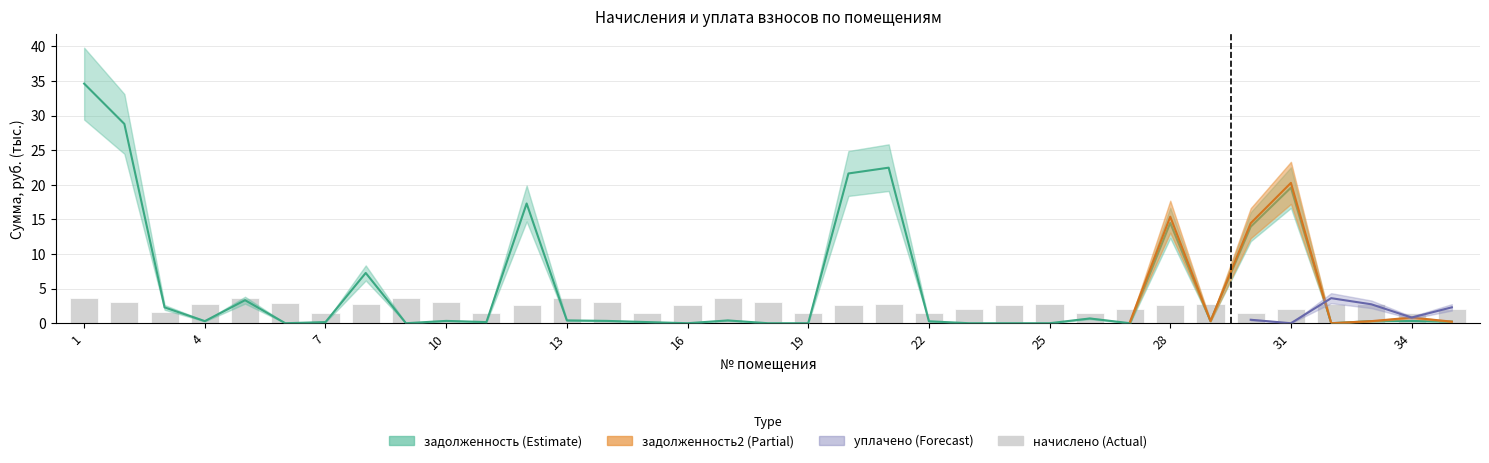

Is it true that the value at 22 is 3.4?

False